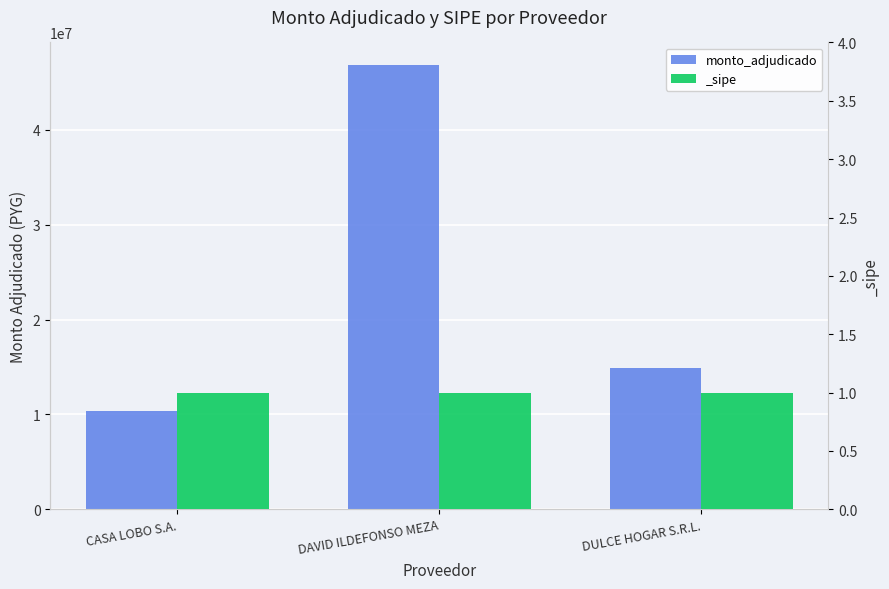

What is the average value?

24021167